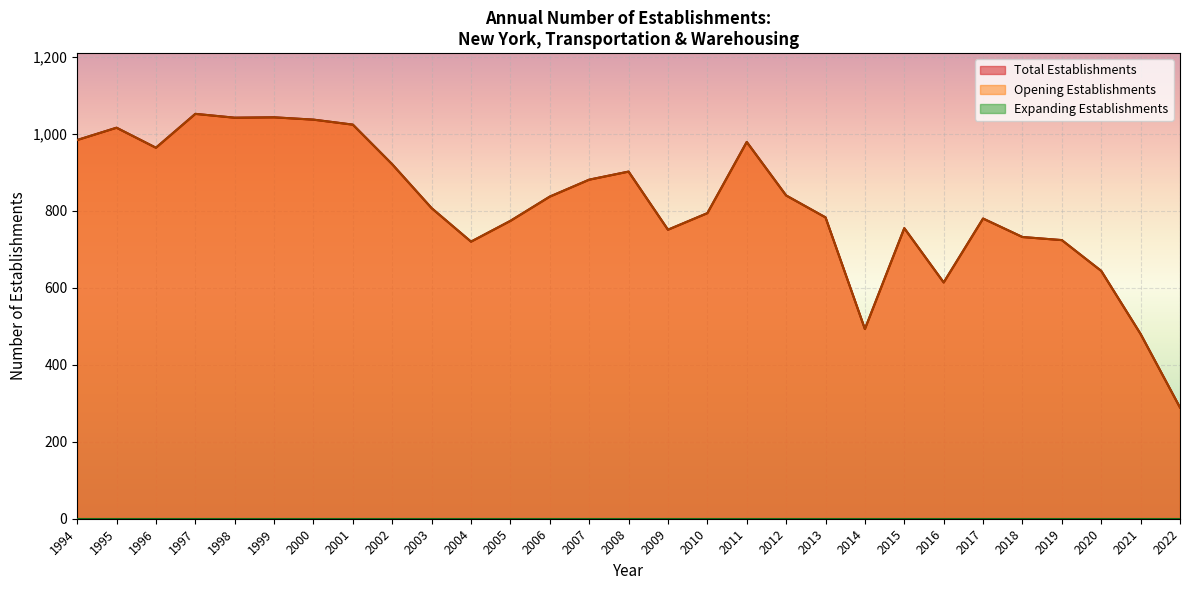

Which series has the largest range (max minus min)?

Total Establishments